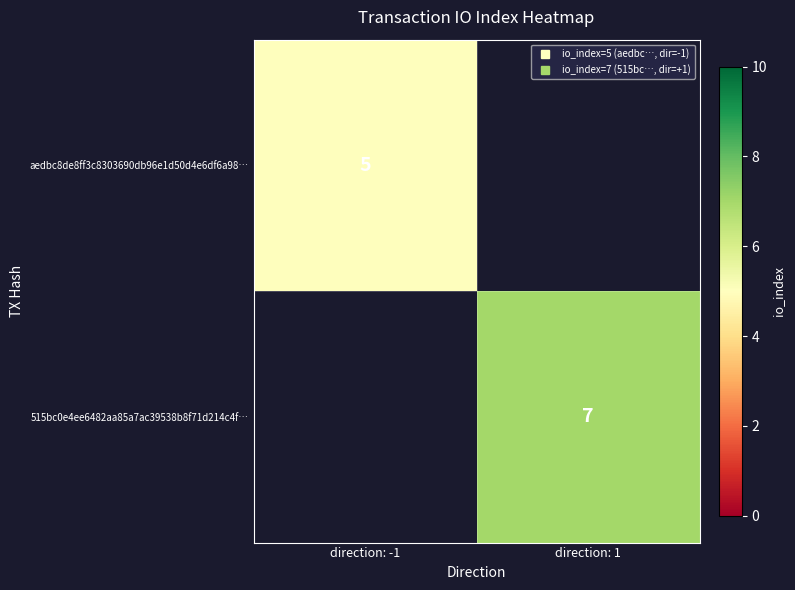

How many series are shown in this chart?

2